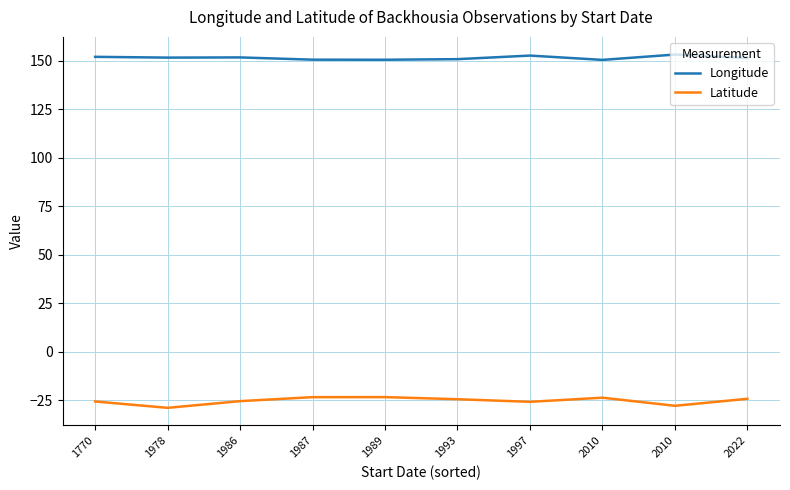

What is the total value across all series at 1997?

126.9